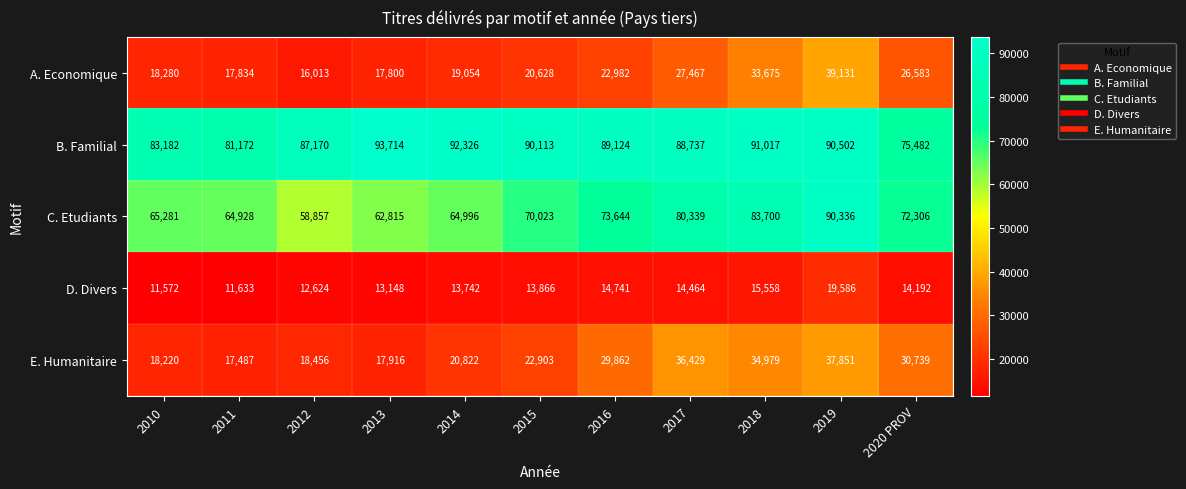

How many values in the B. Familial series are below 89124?

5